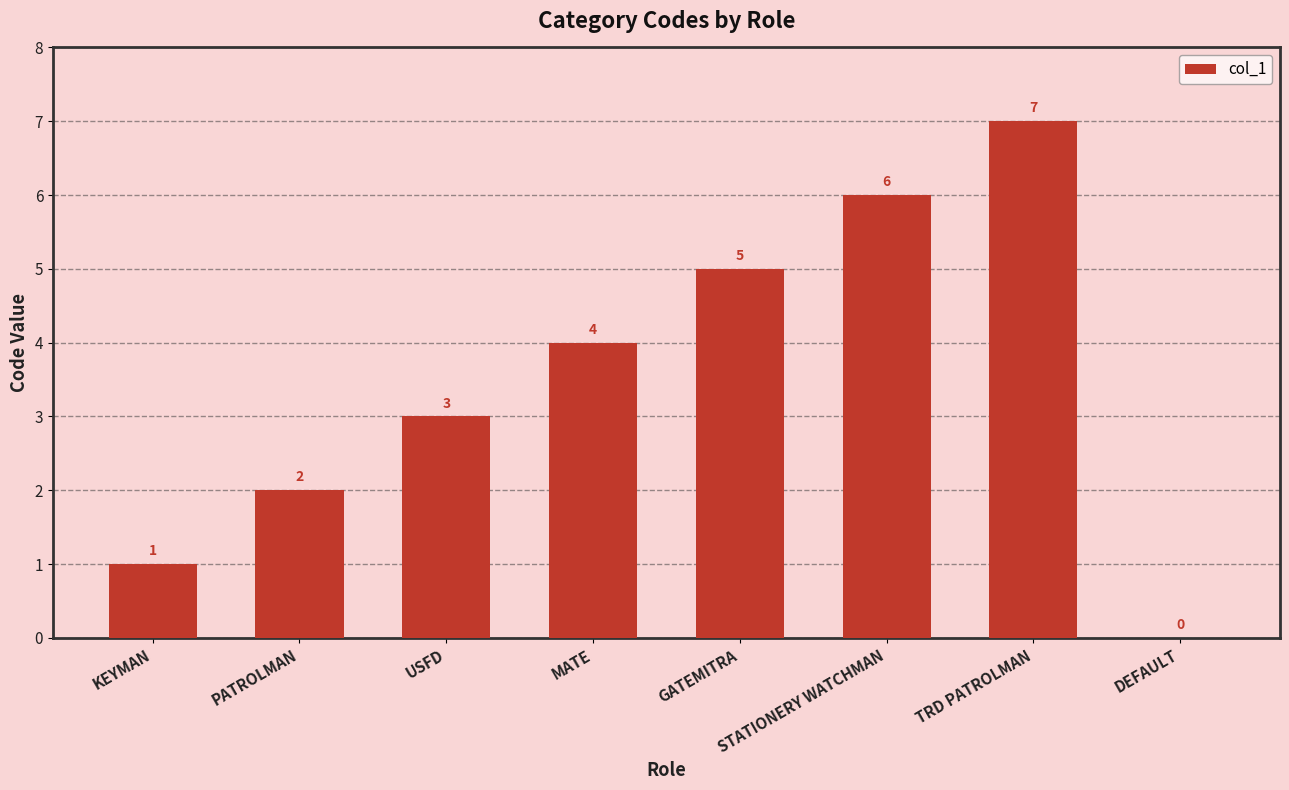

What is the change in value from PATROLMAN to TRD PATROLMAN?

+5